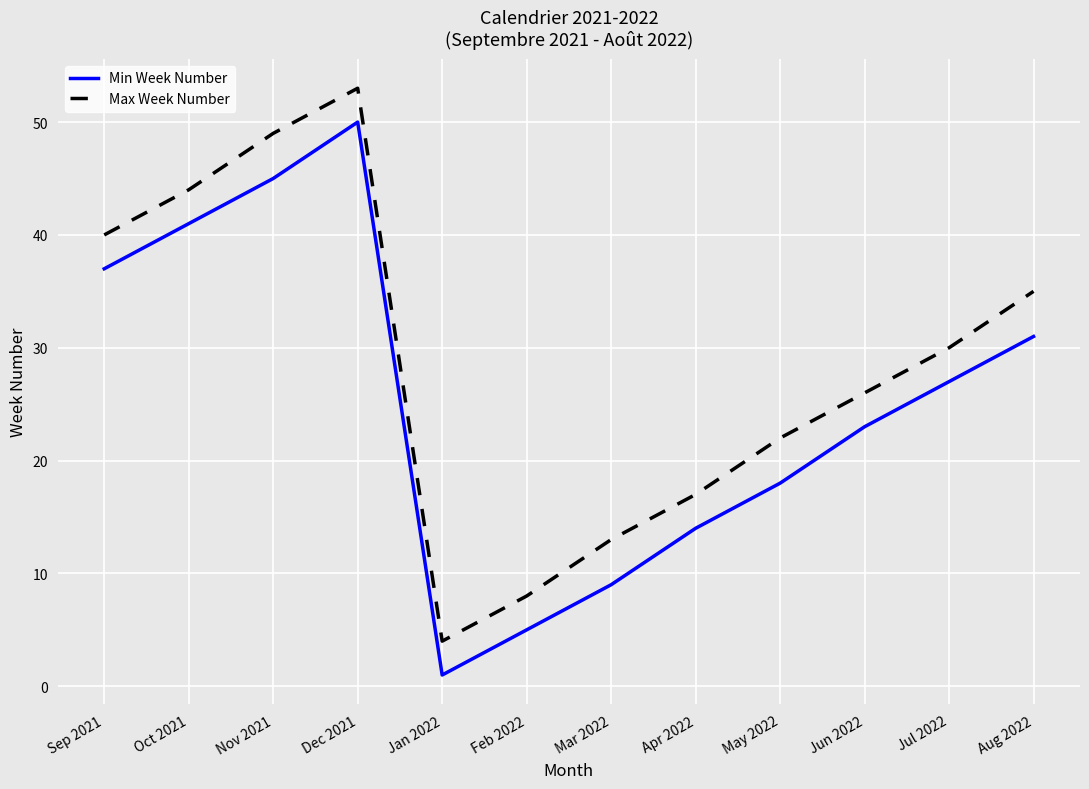

Where is the first local minimum for Max Week Number?

Jan 2022